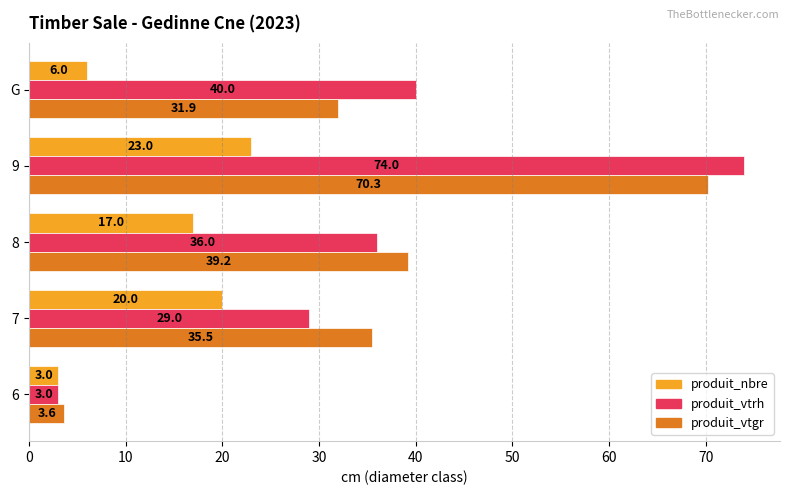

What is the average value of the produit_vtrh series?

36.4